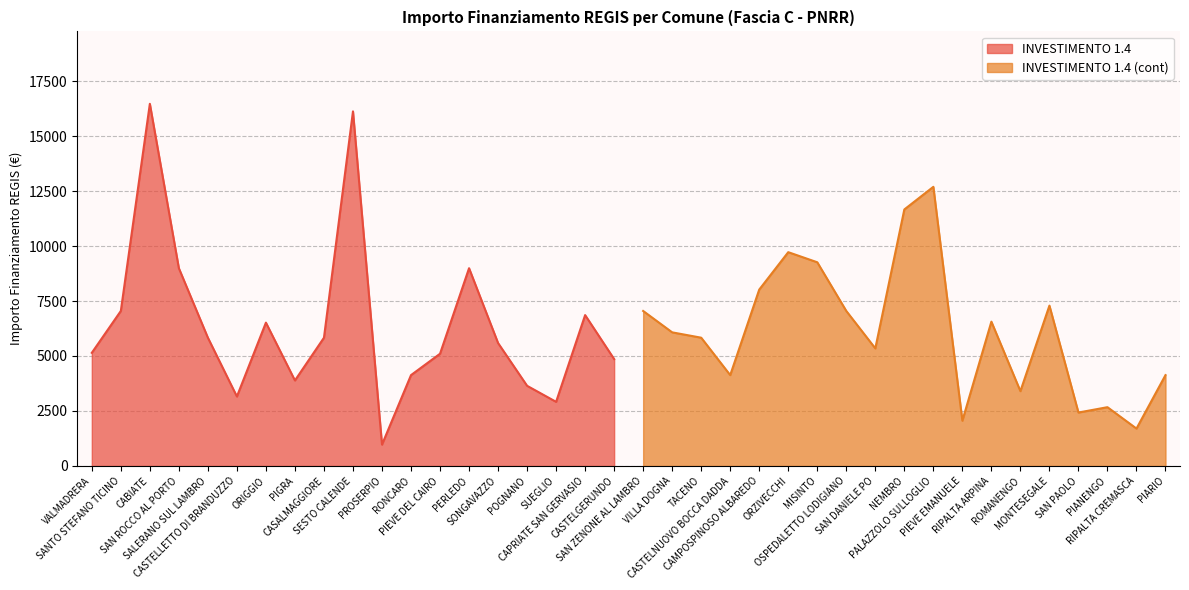

What is the minimum value for INVESTIMENTO 1.4?

972